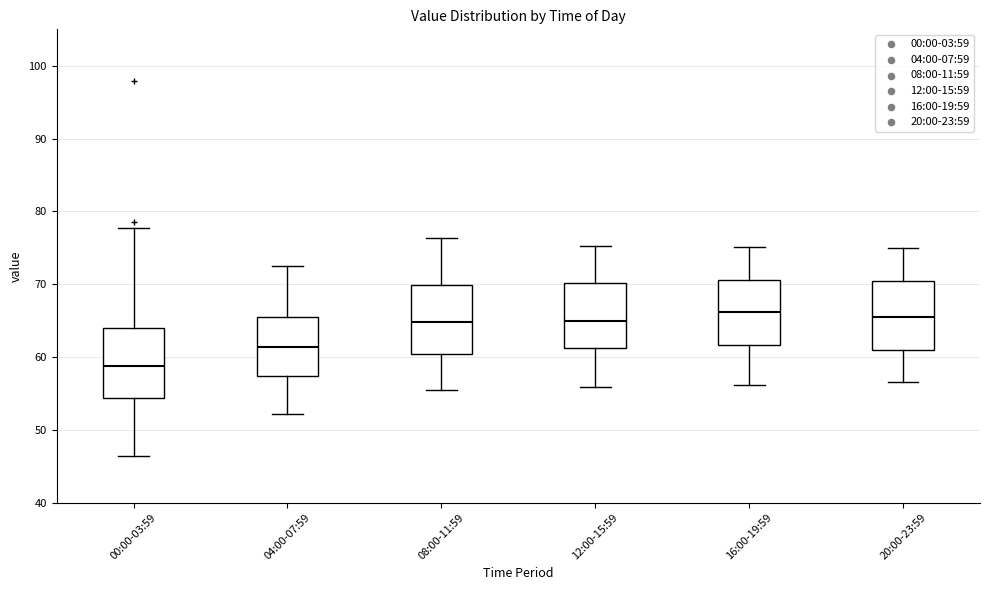

Reading left to right, transcribe this box plot: for each box, give where its median line is, the range the box spans, and where its two whiskers end, as read against the y-axis. The values are not printed on the chart, so give them approximately, as read against the axis.

00:00-03:59: median 59, box 54 to 64, whiskers 46 to 78
04:00-07:59: median 61, box 57 to 66, whiskers 52 to 73
08:00-11:59: median 65, box 60 to 70, whiskers 55 to 76
12:00-15:59: median 65, box 61 to 70, whiskers 56 to 75
16:00-19:59: median 66, box 62 to 71, whiskers 56 to 75
20:00-23:59: median 66, box 61 to 70, whiskers 57 to 75